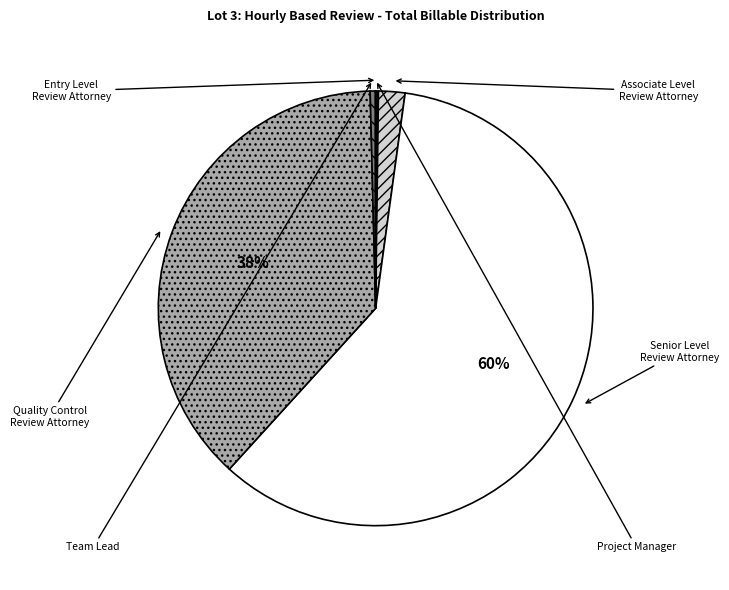

To the nearest percent, what is the combined percentage of Associate Level Review Attorney and Quality Control Review Attorney?

40%